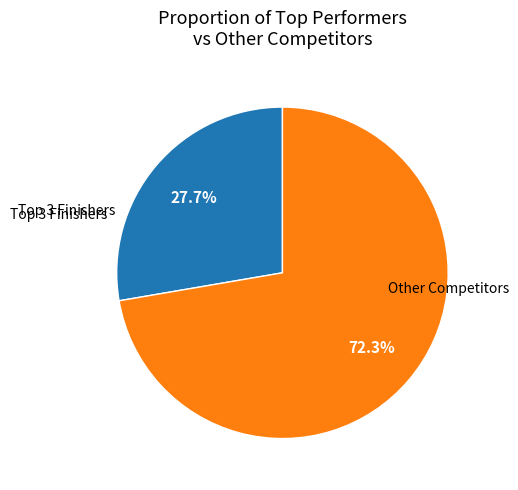

Does any single category account for the majority?

Yes